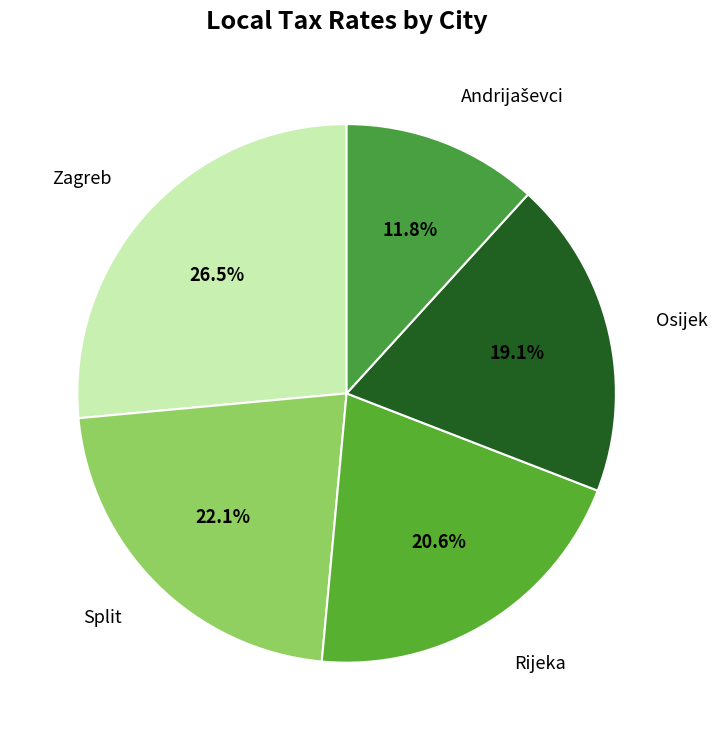

To the nearest percent, what is the difference between the largest and smallest slice percentages?

15%